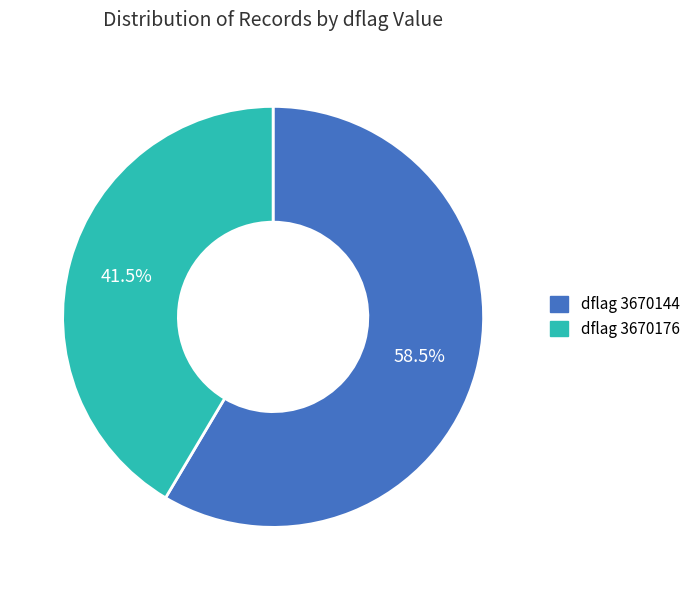

Rank the categories by value from highest to lowest.

dflag 3670144, dflag 3670176